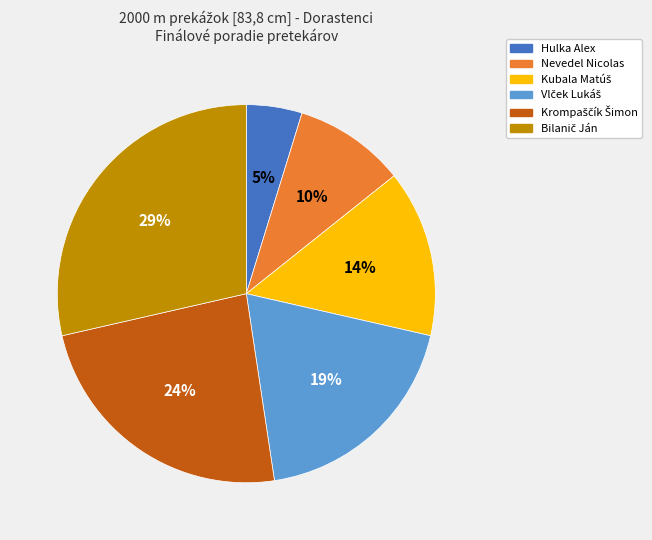

What percentage is the Hulka Alex slice, to the nearest percent?

5%